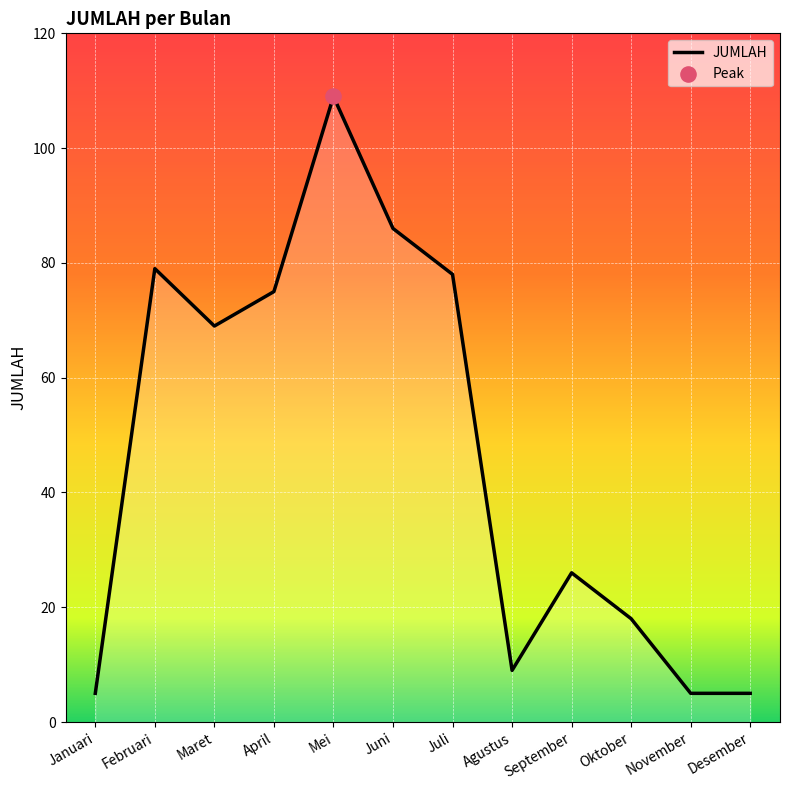

Between Mei and Maret, which is larger?

Mei